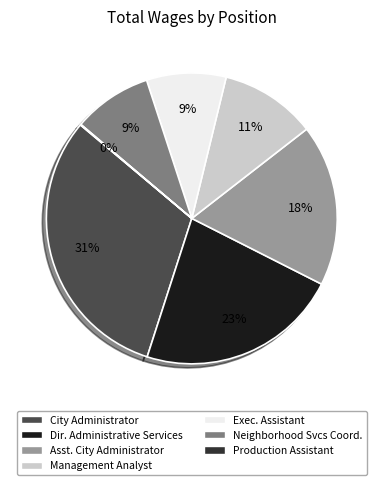

To the nearest percent, what is the difference between the largest and smallest slice percentages?

31%